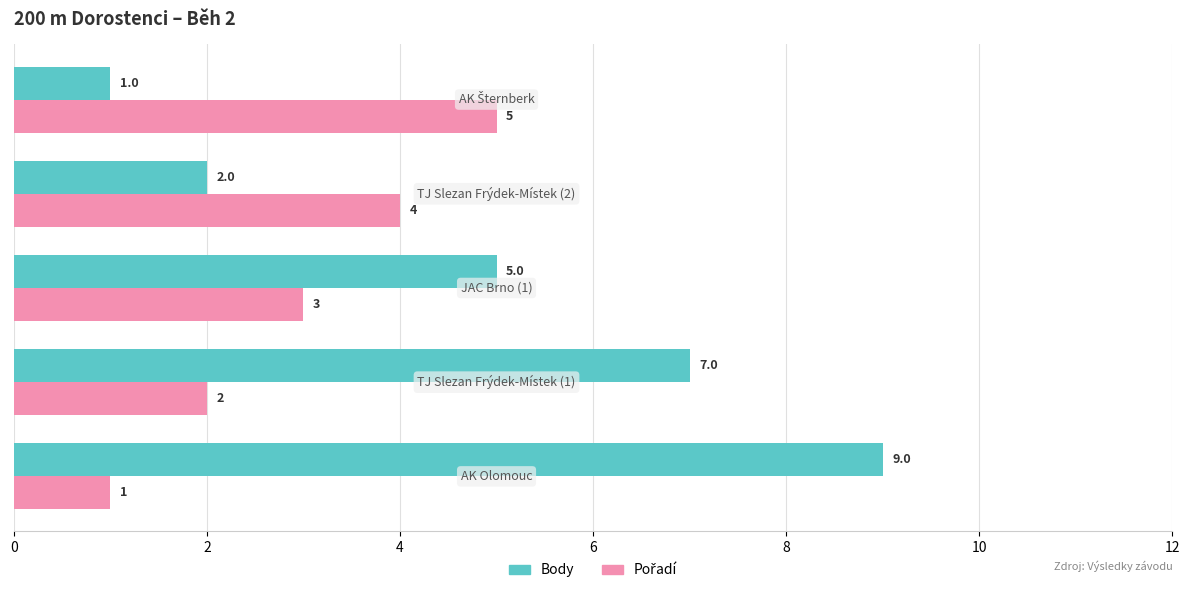

Which series has the largest range (max minus min)?

Body